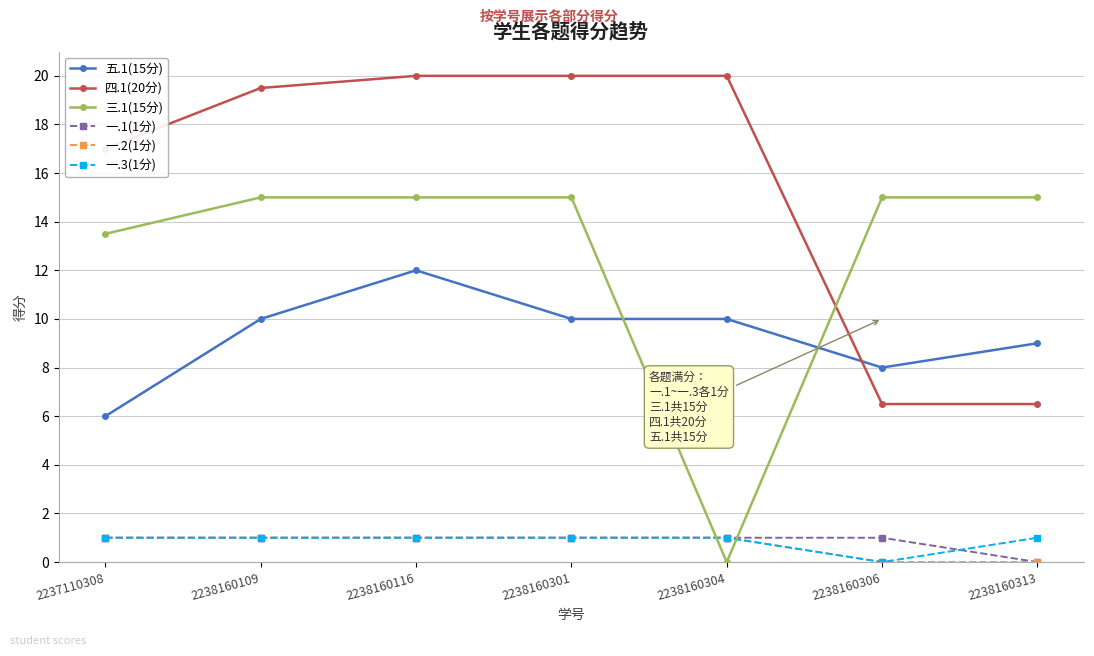

True or false: 一.1(1分) and 五.1(15分) intersect in this chart.

False